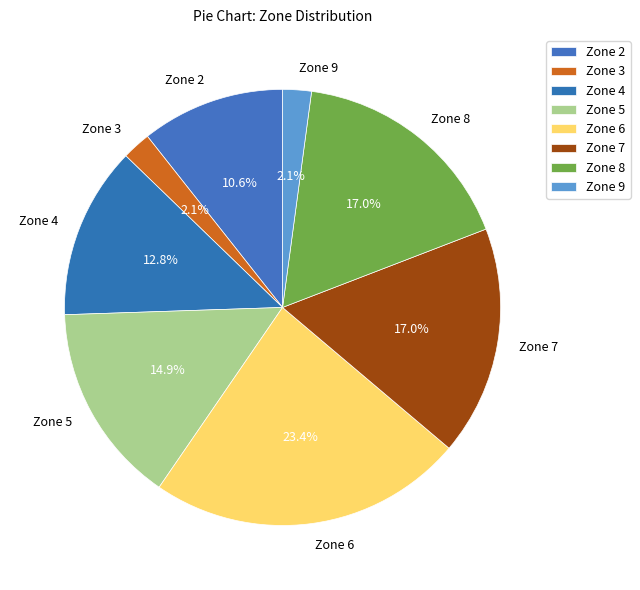

Does any single category account for the majority?

No